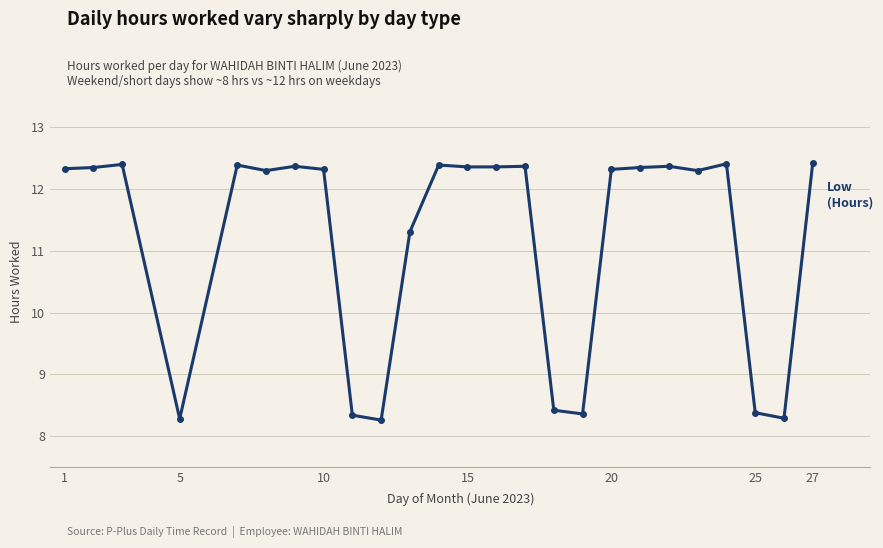

True or false: the data has more than 1 interior local peaks.

True